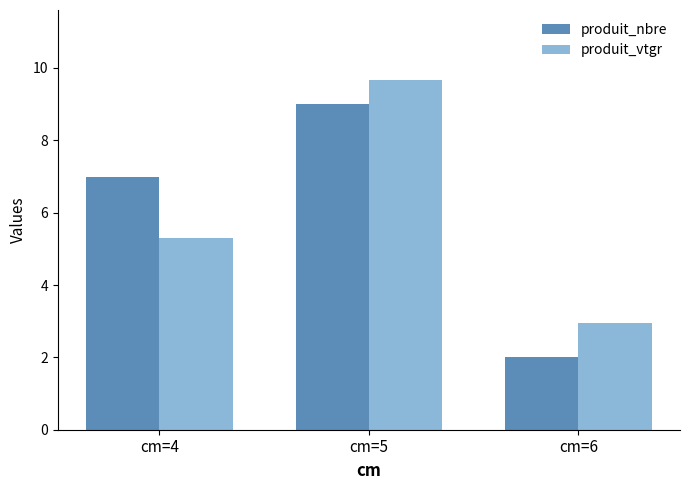

Read the produit_vtgr value at cm=4.

5.3